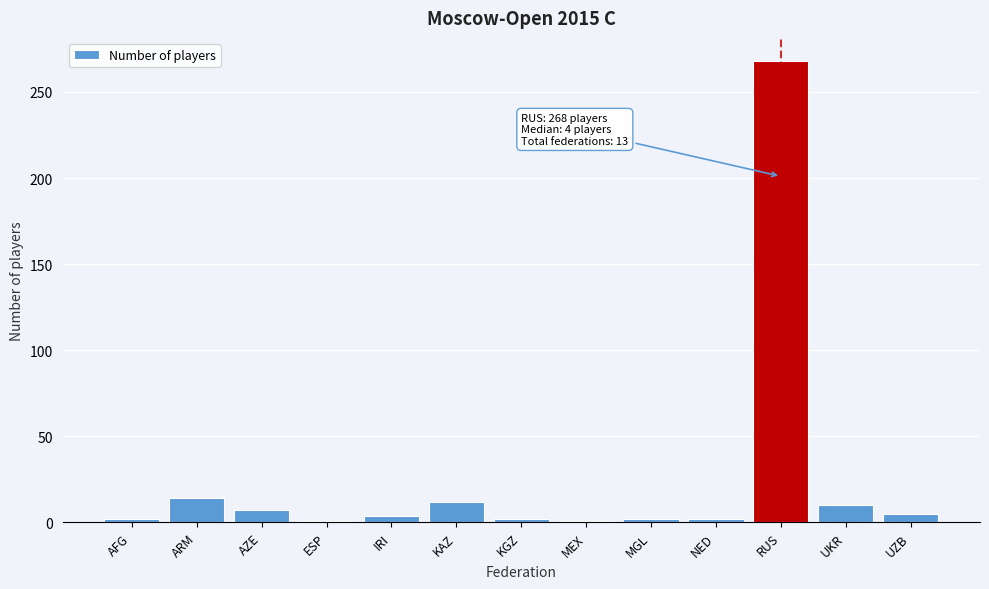

What is the label of the 3rd bar from the left?

AZE